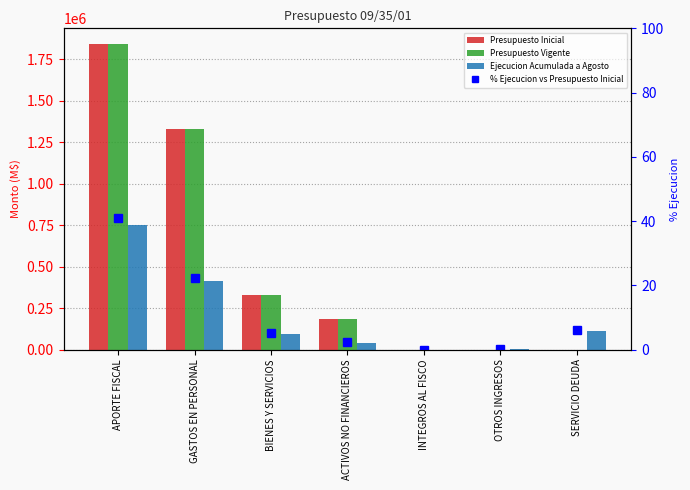

What is the maximum value for Presupuesto Inicial?

1844344.0